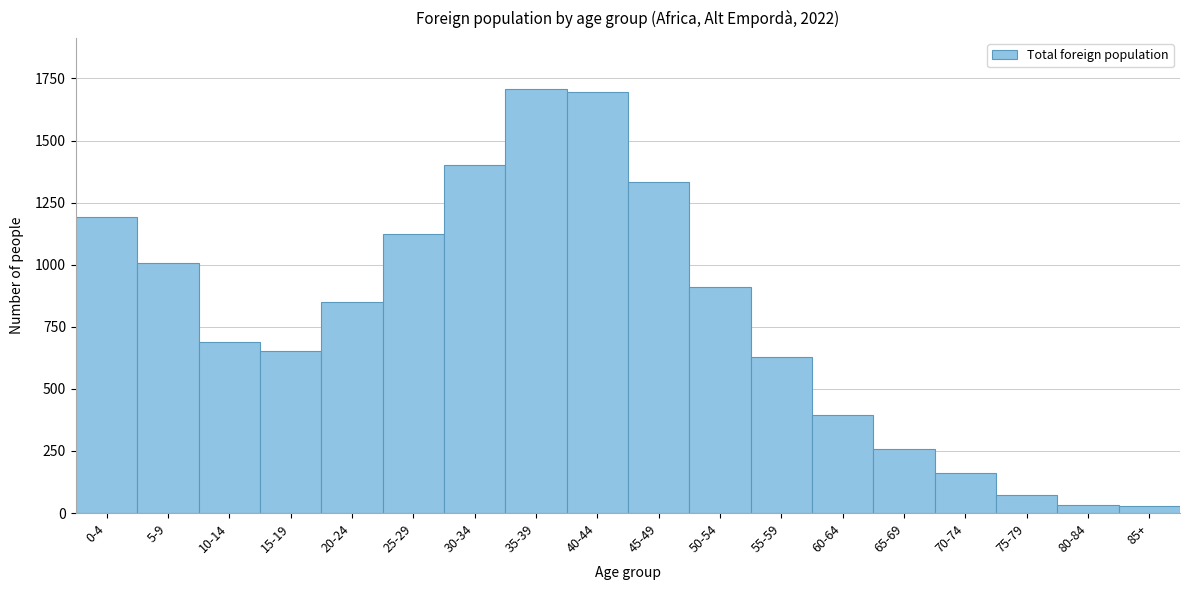

What is the maximum value shown in the chart?

1708